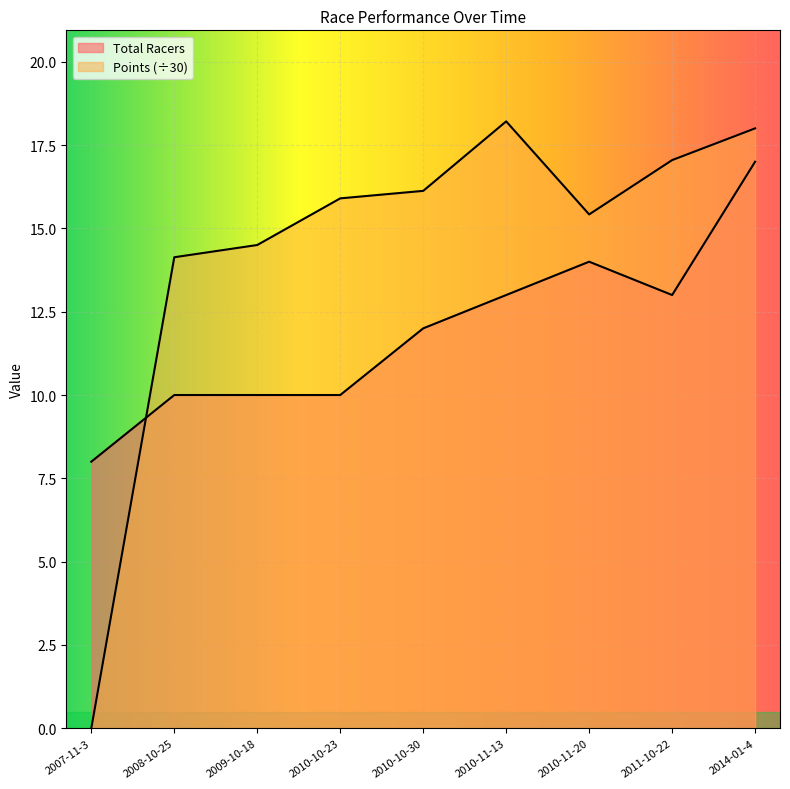

Reading left to right, what are all the values shown in this chart?

Total Racers: 2007-11-3=8.0	2008-10-25=10.0	2009-10-18=10.0	2010-10-23=10.0	2010-10-30=12.0	2010-11-13=13.0	2010-11-20=14.0	2011-10-22=13.0	2014-01-4=17.0
Points: 2007-11-3=0.0	2008-10-25=14.1	2009-10-18=14.5	2010-10-23=15.9	2010-10-30=16.1	2010-11-13=18.2	2010-11-20=15.4	2011-10-22=17.0	2014-01-4=18.0